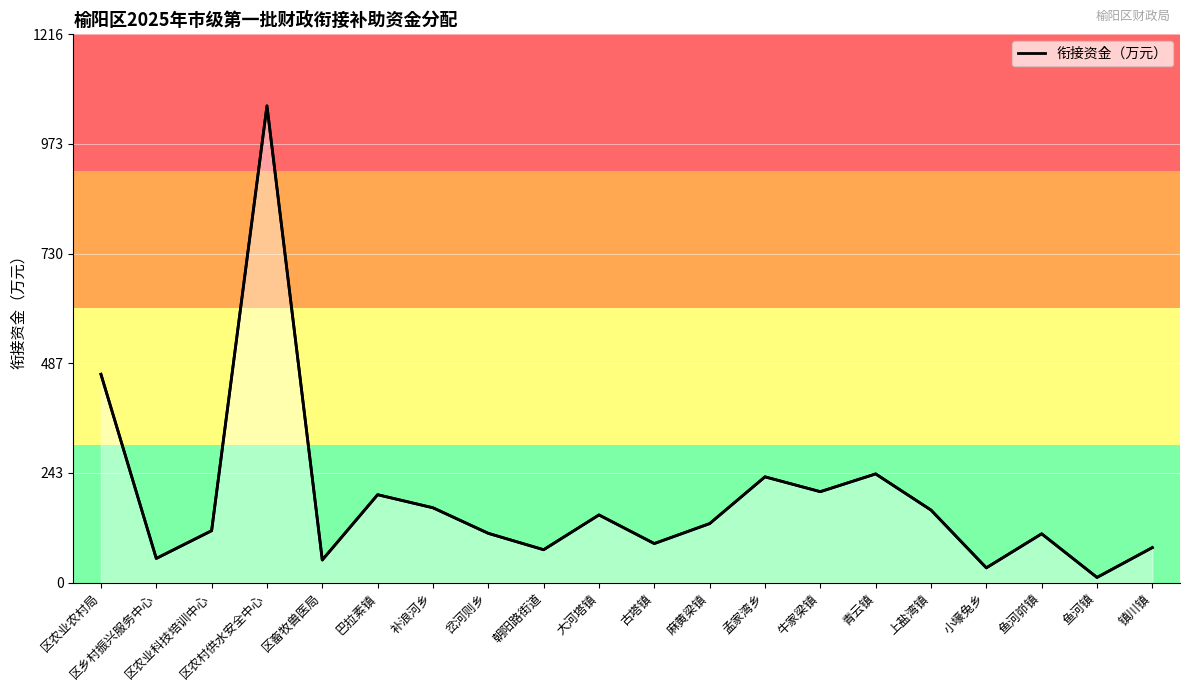

How many series are shown in this chart?

1